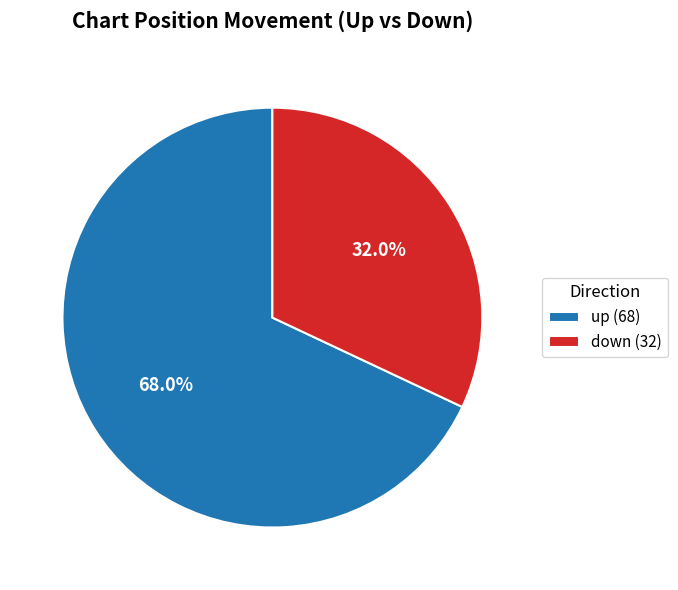

To the nearest percent, what is the combined percentage of up and down?

100%